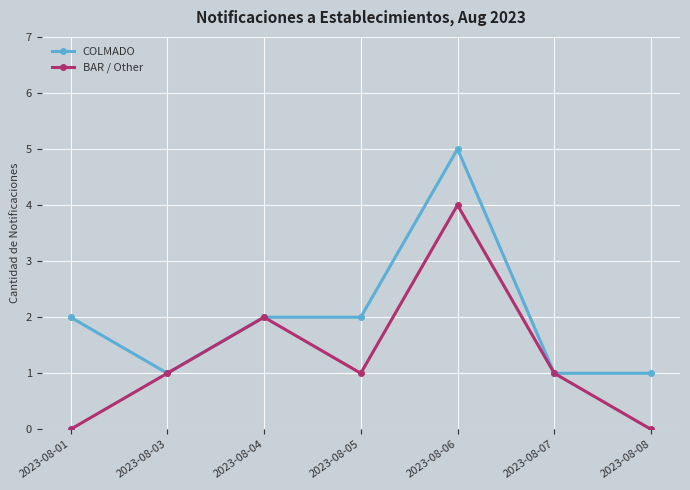

List the series in order of their peak value, highest first.

COLMADO, BAR / Other